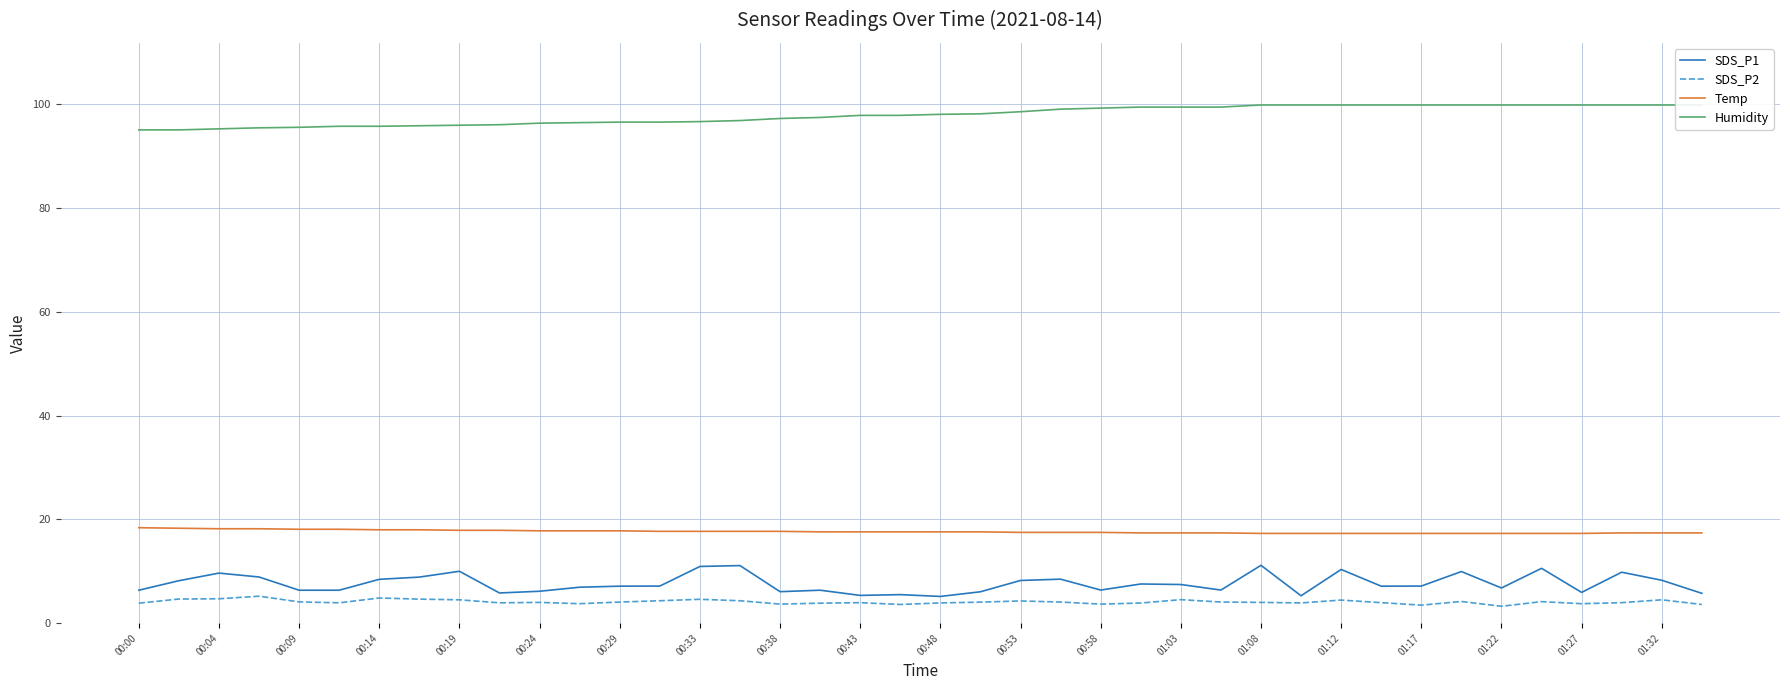

What is the lowest value of the Temp series?

17.3